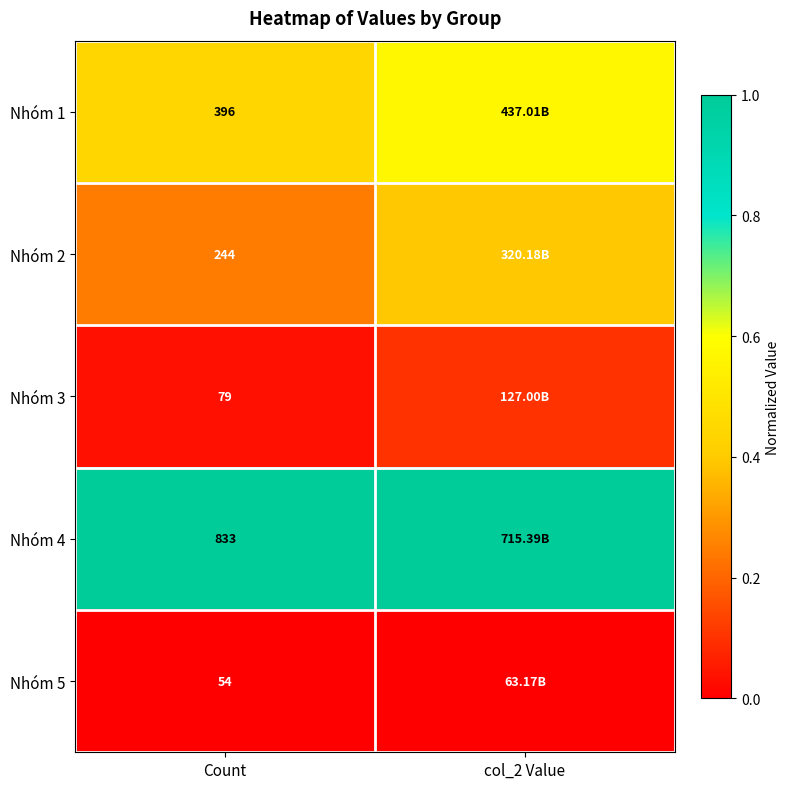

At how many categories does at least one series exceed 0?

2